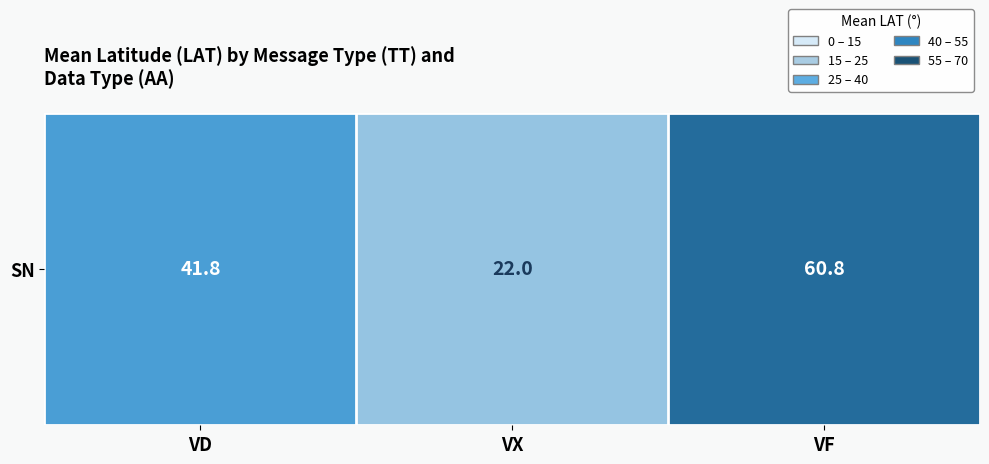

Which category has the highest value across all series?

VF